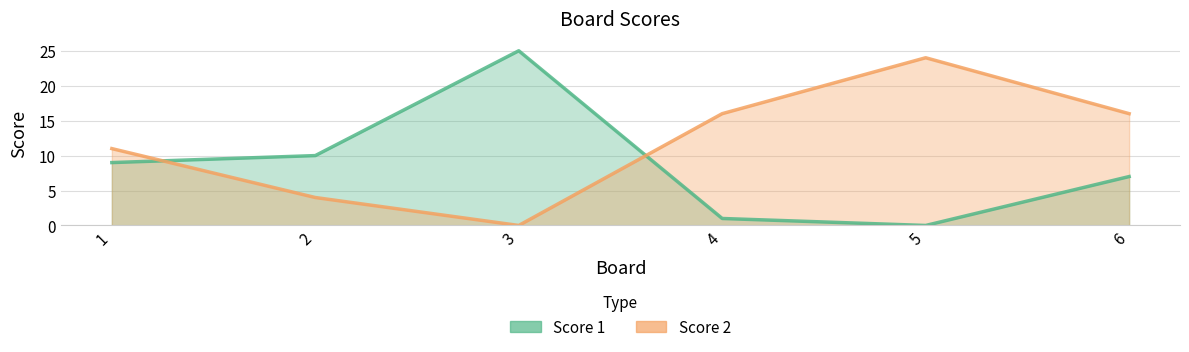

List the series in order of their peak value, lowest first.

Score 2, Score 1